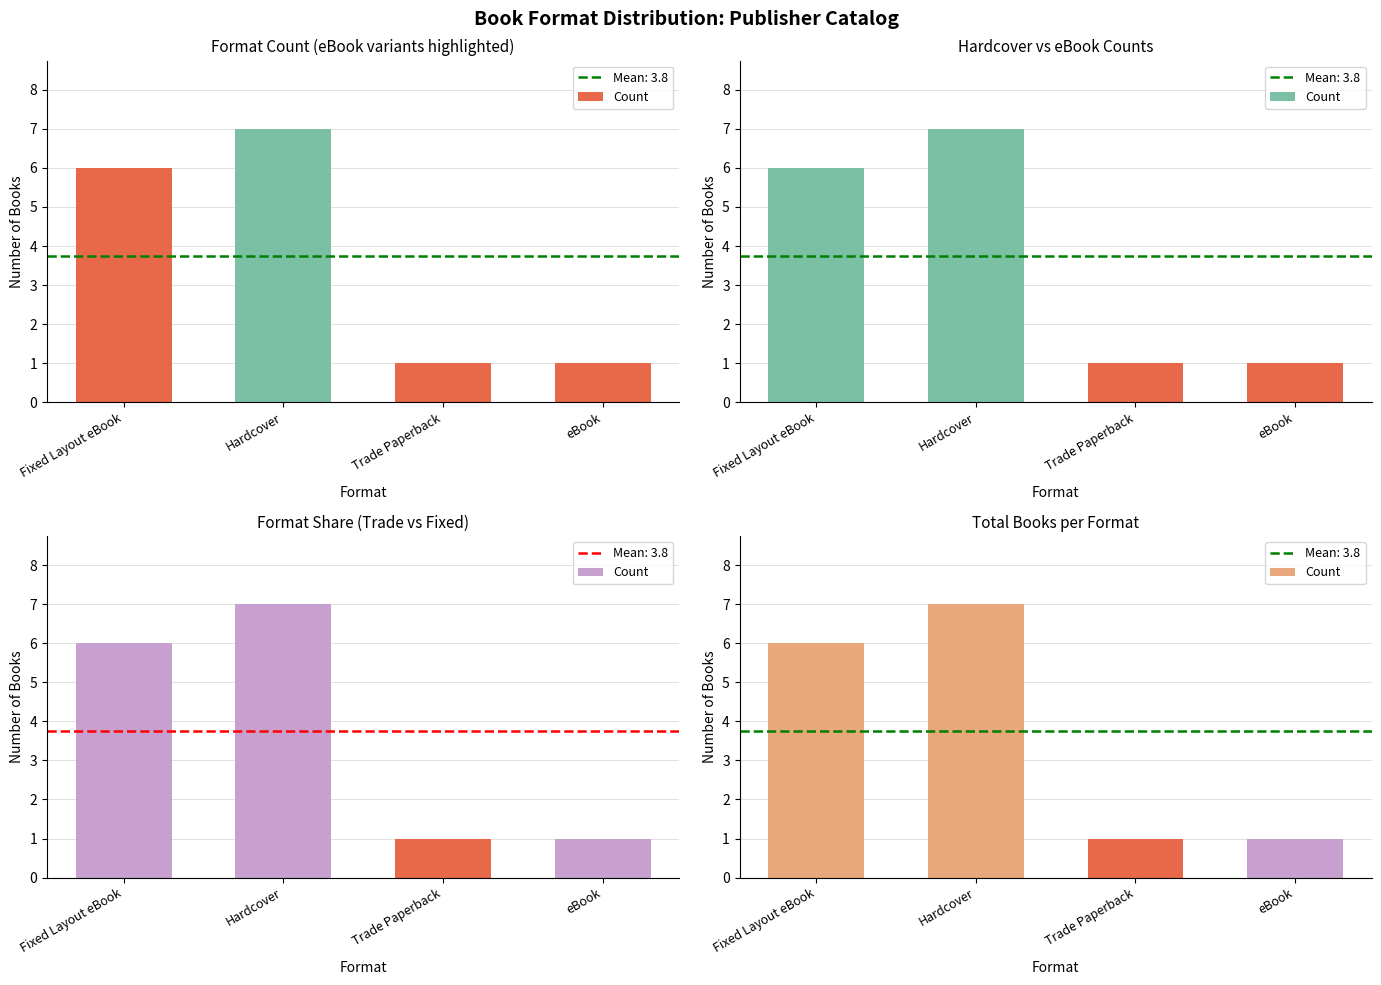

The chart shows a value of 6 at Fixed Layout eBook. True or false?

True